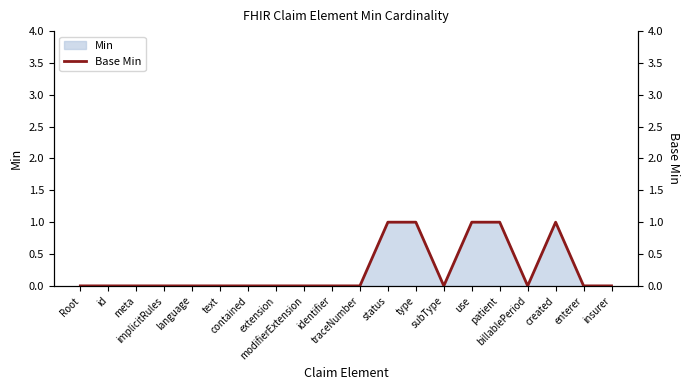

Which label corresponds to the smallest value in the chart?

Root